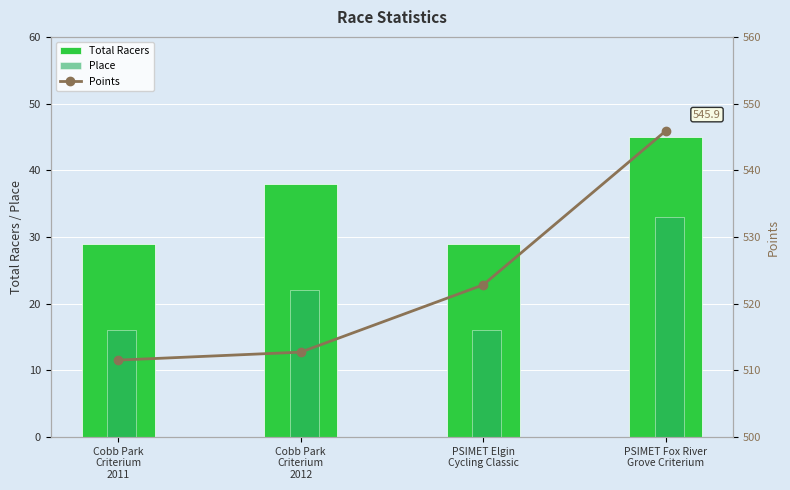

How many distinct data groups are displayed?

3